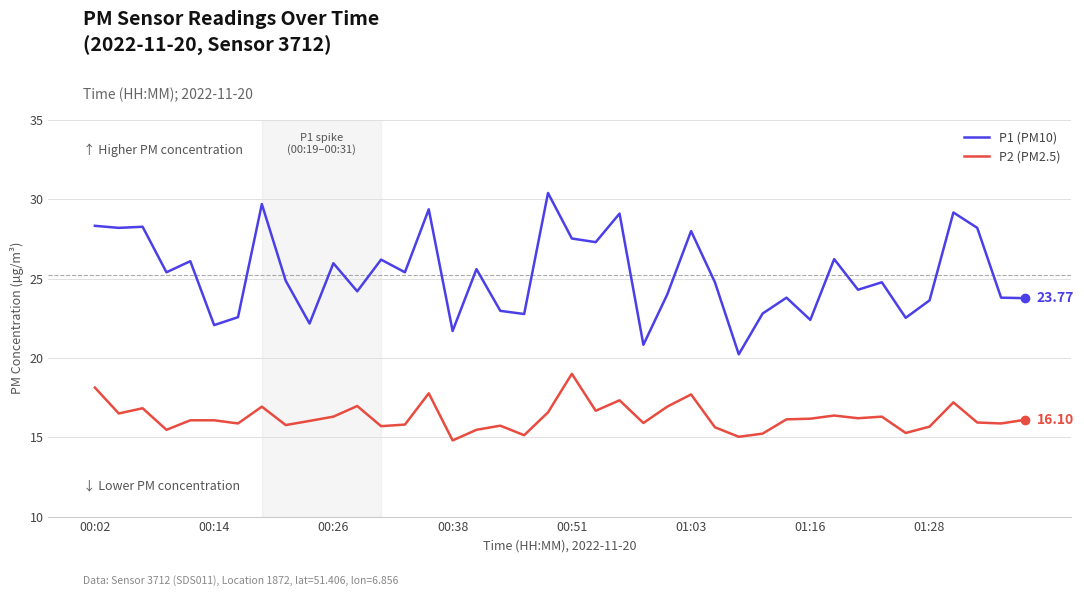

True or false: P2 (PM2.5) and P1 (PM10) intersect in this chart.

False